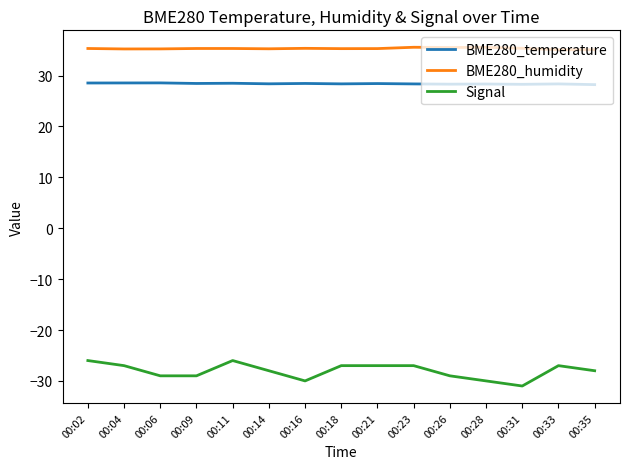

What is the difference between the maximum and second lowest values in the Signal series?

4.0